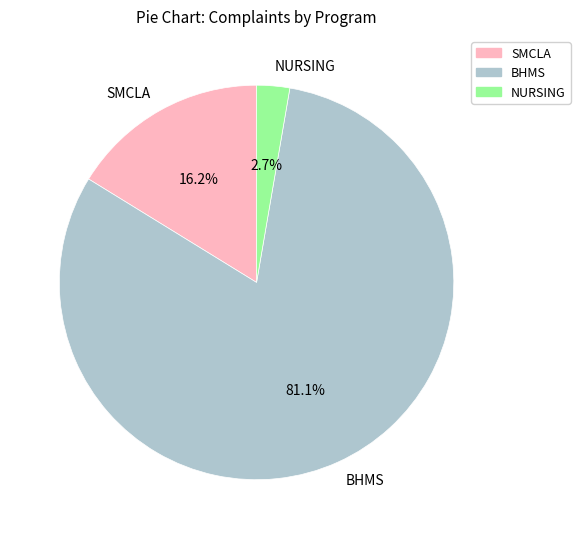

Does BHMS account for over 50% of the chart?

Yes